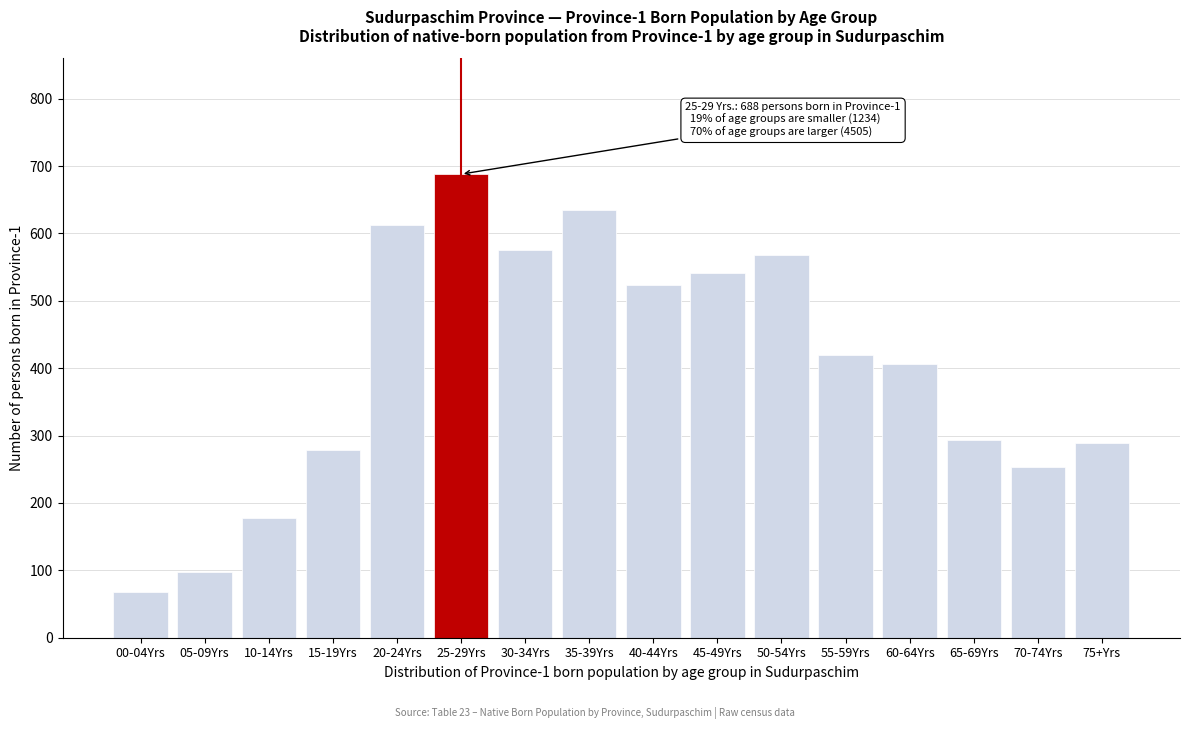

Reading right to left, what are all the values shown in this chart?

289	253	293	406	420	568	542	524	635	575	688	612	278	178	98	68